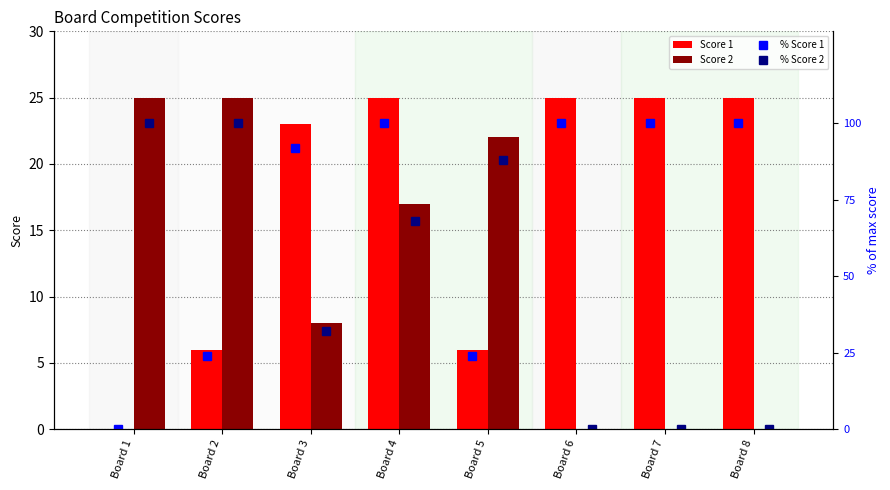

What is the highest value of the Score 1 series?

25